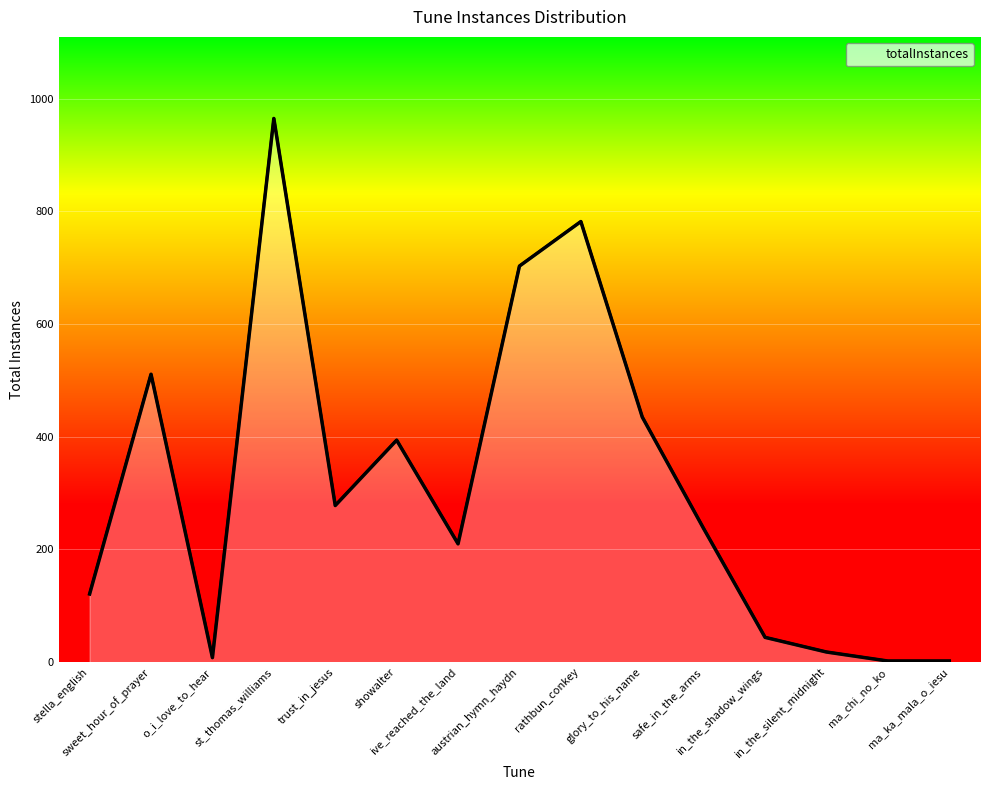

Reading left to right, extract all data points from this chart.

stella_english=121	sweet_hour_of_prayer=511	o_i_love_to_hear=8	st_thomas_williams=965	trust_in_jesus=278	showalter=394	ive_reached_the_land=210	austrian_hymn_haydn=703	rathbun_conkey=782	glory_to_his_name=435	safe_in_the_arms=237	in_the_shadow_wings=44	in_the_silent_midnight=18	ma_chi_no_ko=2	ma_ka_mala_o_iesu=2